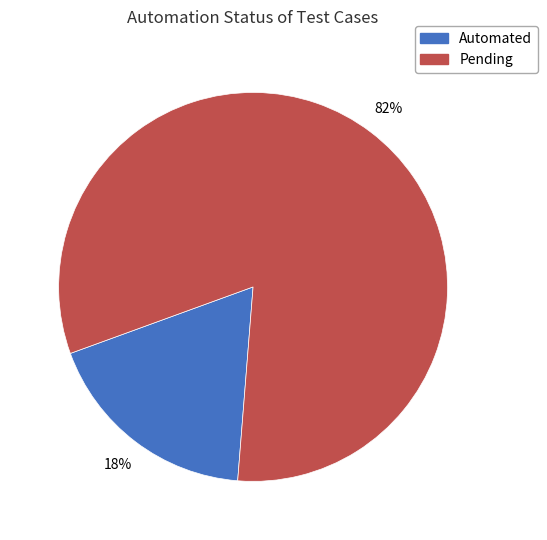

Count the number of slices in the pie.

2